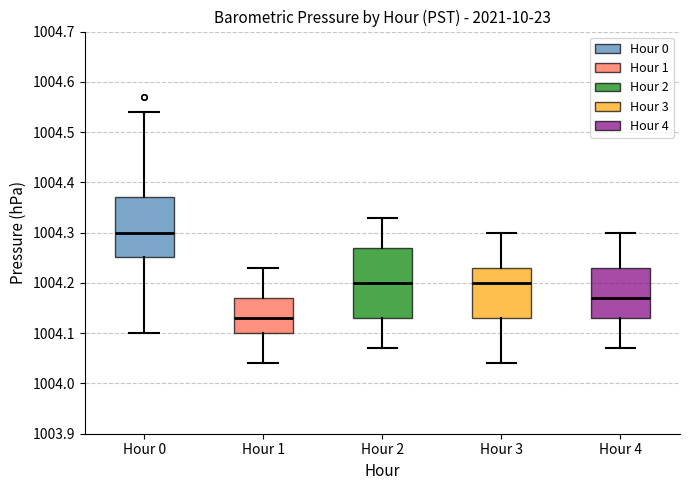

Reading left to right, transcribe this box plot: for each box, give where its median line is, the range the box spans, and where its two whiskers end, as read against the y-axis. The values are not printed on the chart, so give them approximately, as read against the axis.

Hour 0: median 1004.30, box 1004.25 to 1004.37, whiskers 1004.10 to 1004.54
Hour 1: median 1004.13, box 1004.10 to 1004.17, whiskers 1004.04 to 1004.23
Hour 2: median 1004.20, box 1004.13 to 1004.27, whiskers 1004.07 to 1004.33
Hour 3: median 1004.20, box 1004.13 to 1004.23, whiskers 1004.04 to 1004.30
Hour 4: median 1004.17, box 1004.13 to 1004.23, whiskers 1004.07 to 1004.30